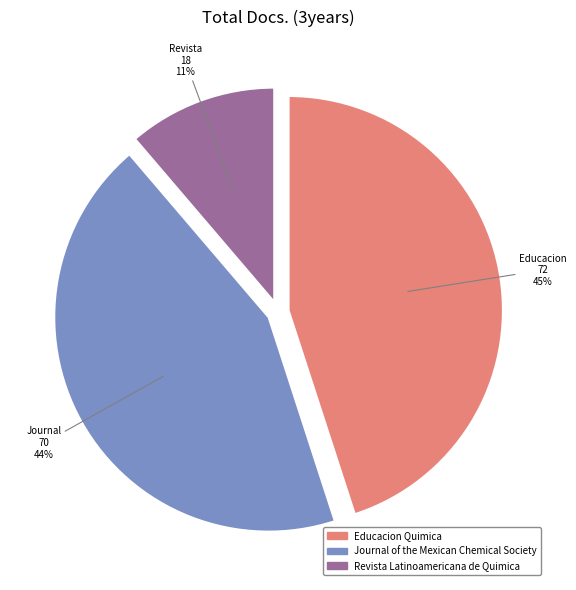

Is it true that Journal of the Mexican Chemical Society is 44% of the pie?

True